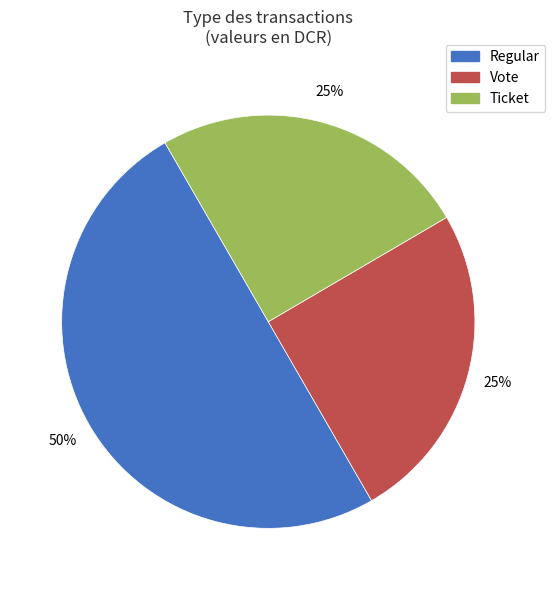

True or false: Ticket accounts for 35% of the total.

False